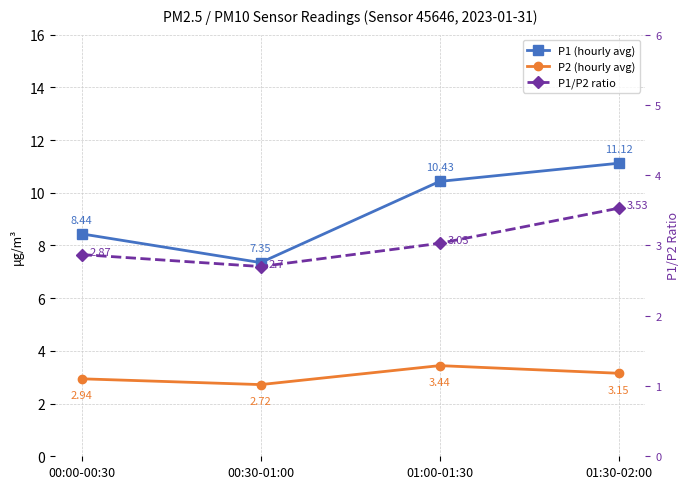

Where is P1 (hourly avg) nearest to the value 9?

00:00-00:30